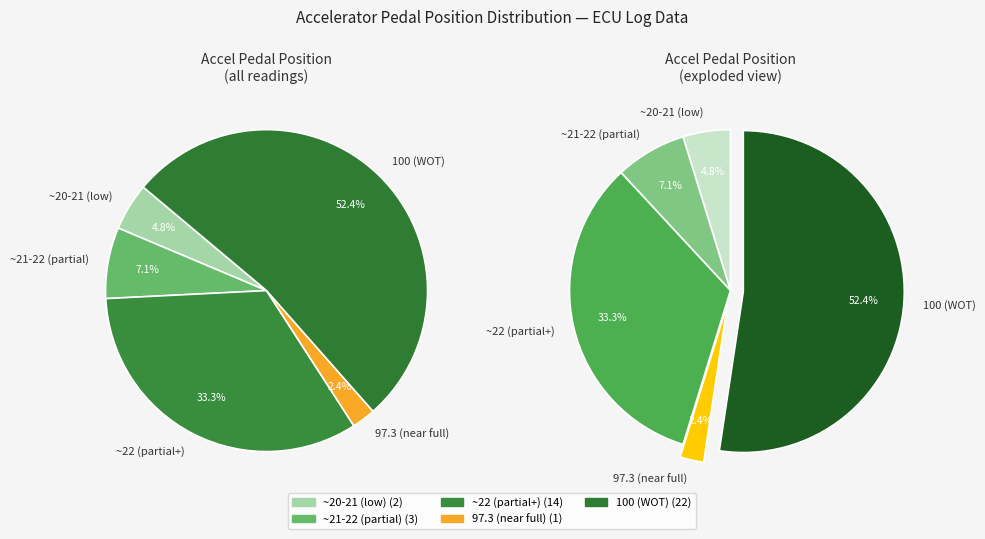

What percentage is the 21.7 slice, to the nearest percent?

8%